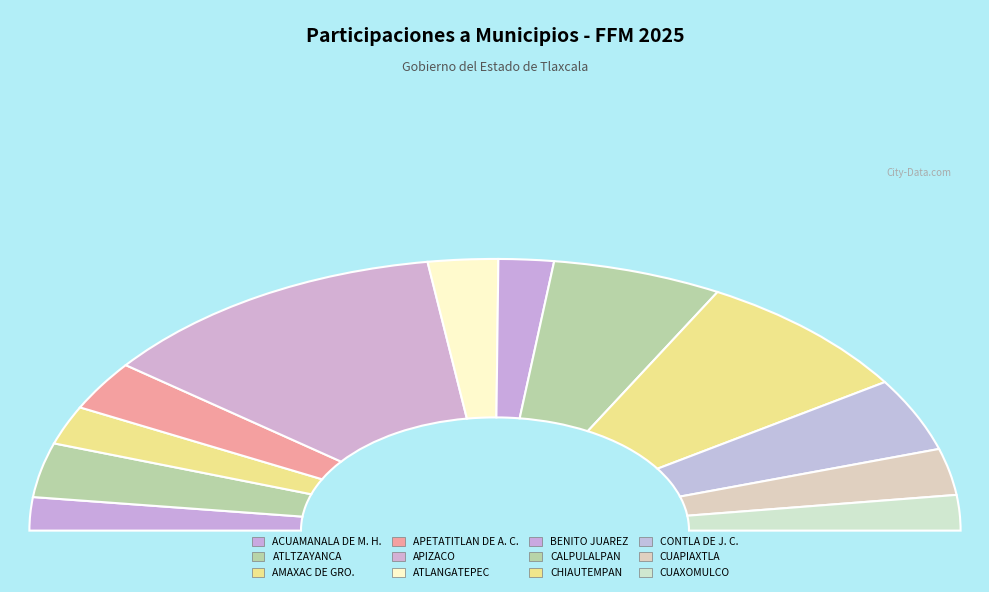

Does BENITO JUAREZ represent more than half of the total?

No